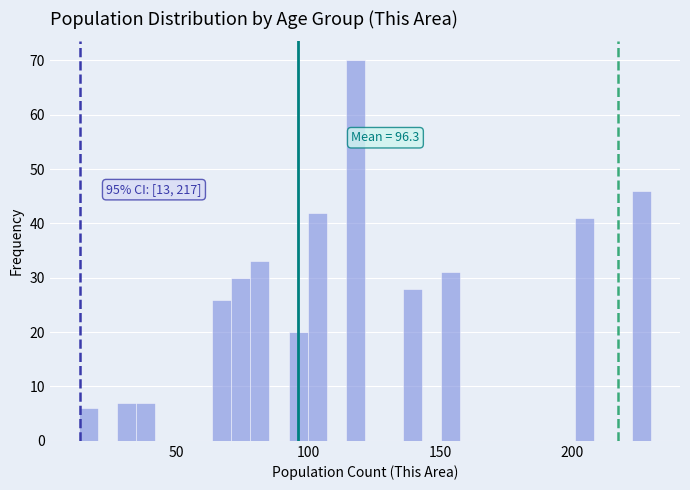

Around what value on the x-axis is the tallest bar? Give the approximate position of its centre, as read against the axis.

120